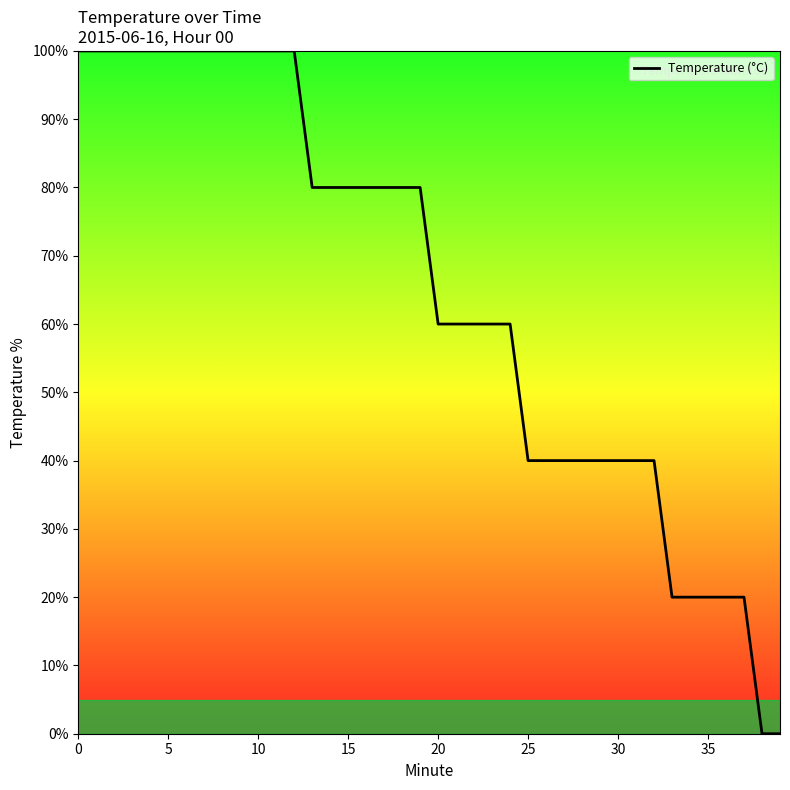

What is the difference between the maximum and minimum values?

100.0